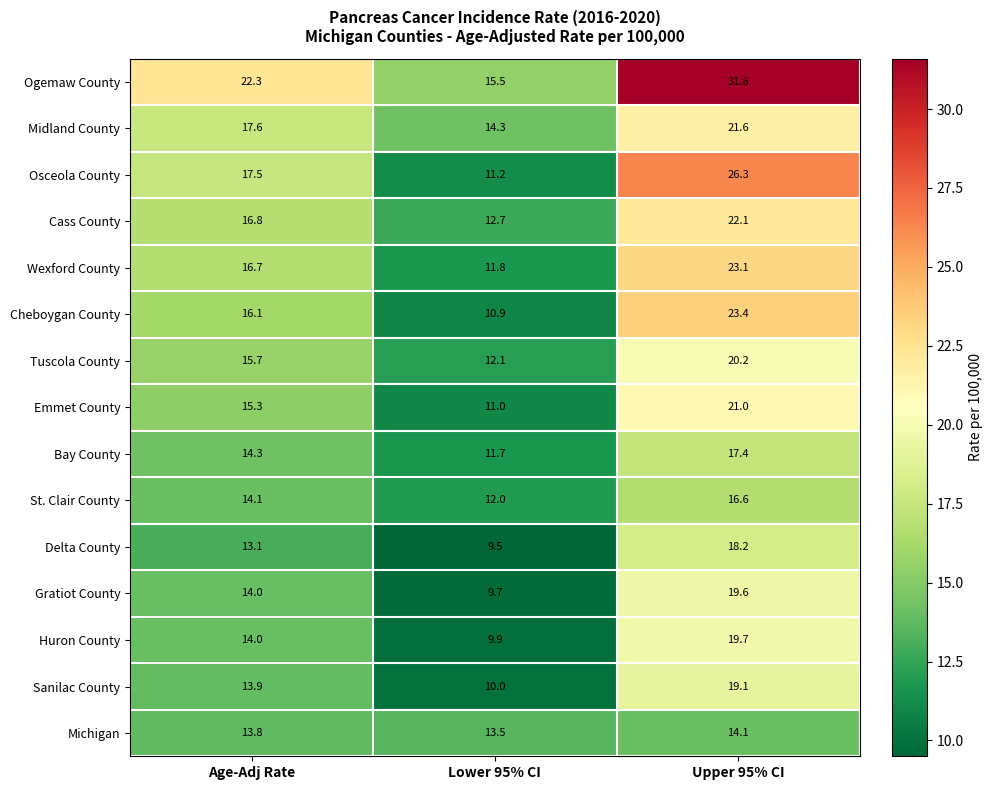

The Osceola County series shows 17.5 at Age-Adj Rate. True or false?

True